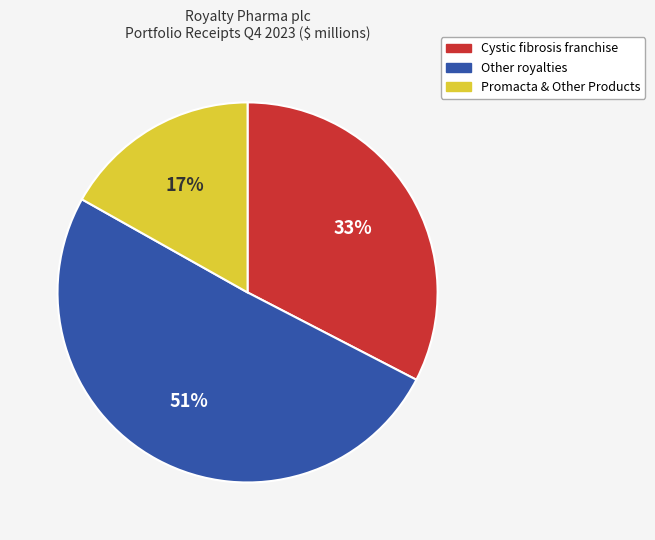

Does any single category account for the majority?

Yes